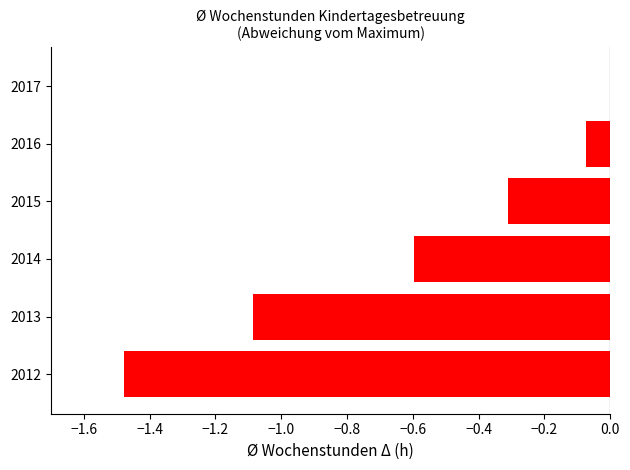

What is the sum of all values?

-3.5